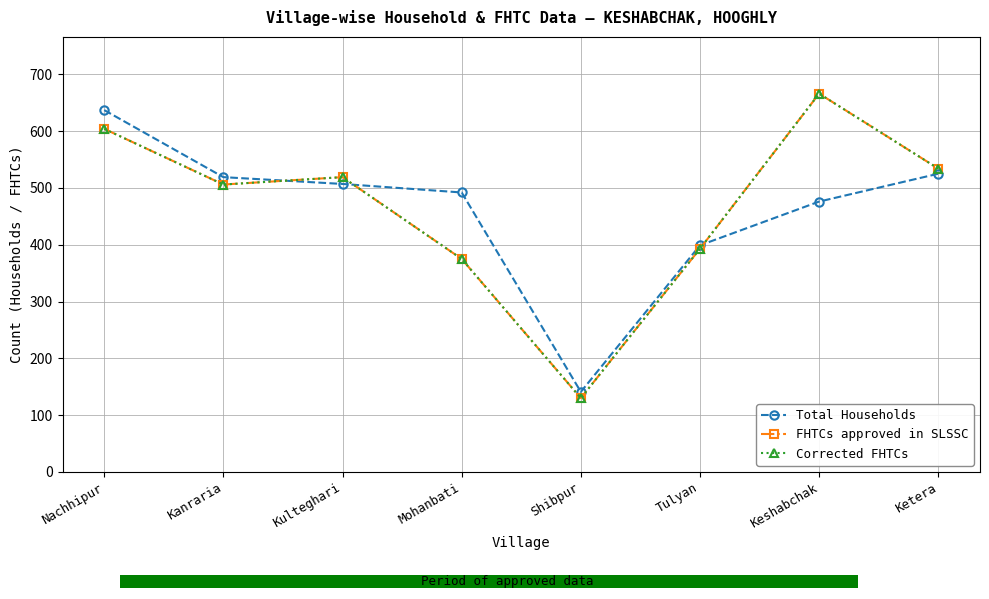

The Corrected FHTCs series shows 506 at Kanraria. True or false?

True